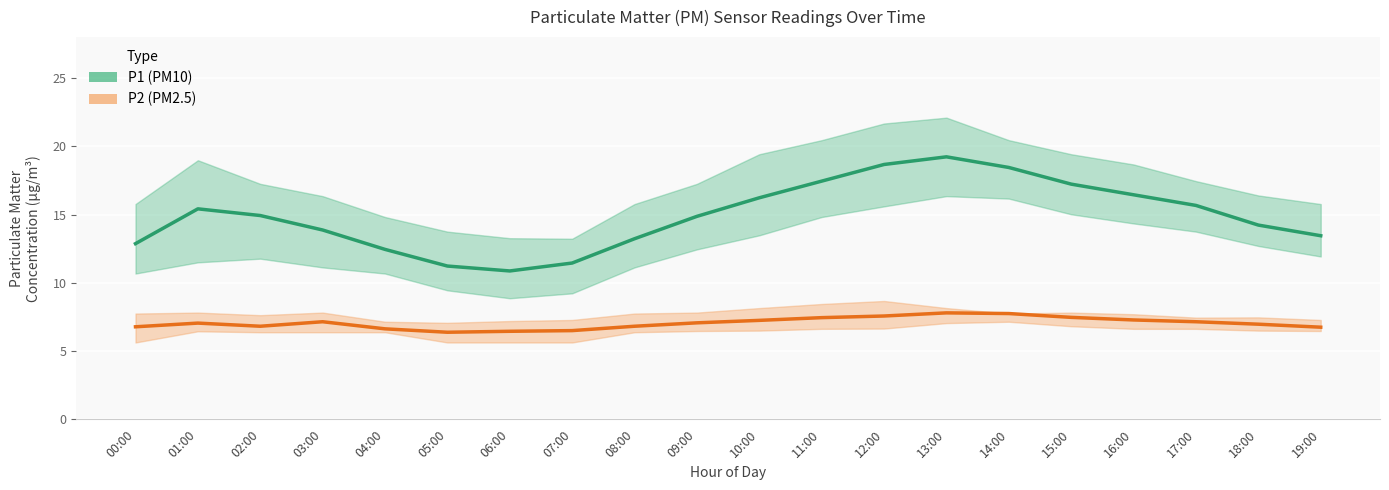

Reading right to left, extract all data points from this chart.

P1: 19:00=13.4	18:00=14.2	17:00=15.7	16:00=16.4	15:00=17.2	14:00=18.4	13:00=19.2	12:00=18.7	11:00=17.4	10:00=16.2	09:00=14.9	08:00=13.2	07:00=11.4	06:00=10.9	05:00=11.2	04:00=12.4	03:00=13.9	02:00=14.9	01:00=15.4	00:00=12.9
P1_upper: 19:00=15.8	18:00=16.4	17:00=17.4	16:00=18.7	15:00=19.4	14:00=20.4	13:00=22.1	12:00=21.7	11:00=20.4	10:00=19.4	09:00=17.2	08:00=15.8	07:00=13.2	06:00=13.3	05:00=13.8	04:00=14.8	03:00=16.4	02:00=17.2	01:00=19.0	00:00=15.8
P1_lower: 19:00=11.9	18:00=12.7	17:00=13.8	16:00=14.3	15:00=15.0	14:00=16.2	13:00=16.4	12:00=15.6	11:00=14.8	10:00=13.5	09:00=12.4	08:00=11.1	07:00=9.2	06:00=8.9	05:00=9.4	04:00=10.7	03:00=11.1	02:00=11.8	01:00=11.5	00:00=10.7
P2: 19:00=6.8	18:00=7.0	17:00=7.2	16:00=7.3	15:00=7.5	14:00=7.8	13:00=7.8	12:00=7.6	11:00=7.5	10:00=7.2	09:00=7.1	08:00=6.8	07:00=6.5	06:00=6.5	05:00=6.4	04:00=6.6	03:00=7.2	02:00=6.8	01:00=7.0	00:00=6.8
P2_upper: 19:00=7.3	18:00=7.5	17:00=7.5	16:00=7.7	15:00=7.8	14:00=7.8	13:00=8.2	12:00=8.7	11:00=8.4	10:00=8.2	09:00=7.8	08:00=7.8	07:00=7.3	06:00=7.2	05:00=7.1	04:00=7.2	03:00=7.8	02:00=7.6	01:00=7.8	00:00=7.8
P2_lower: 19:00=6.5	18:00=6.5	17:00=6.6	16:00=6.6	15:00=6.8	14:00=7.2	13:00=7.0	12:00=6.7	11:00=6.6	10:00=6.5	09:00=6.5	08:00=6.4	07:00=5.6	06:00=5.6	05:00=5.6	04:00=6.4	03:00=6.4	02:00=6.4	01:00=6.5	00:00=5.6